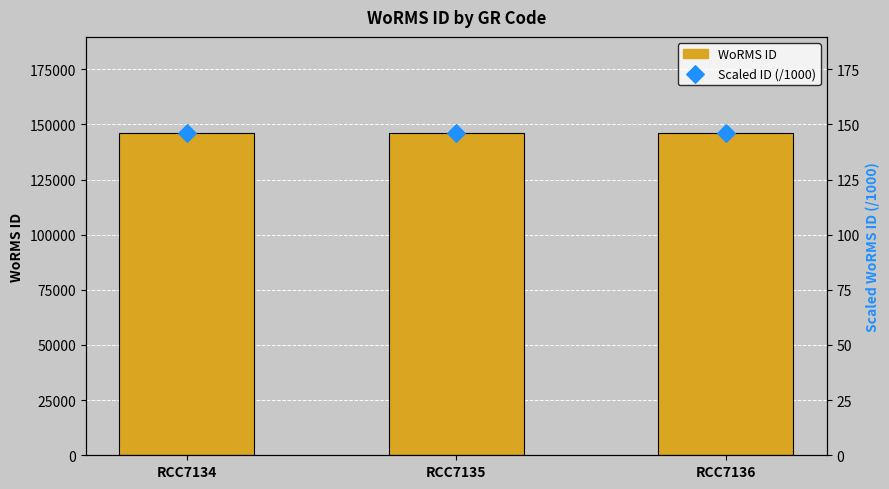

At how many categories does at least one series exceed 78737?

3